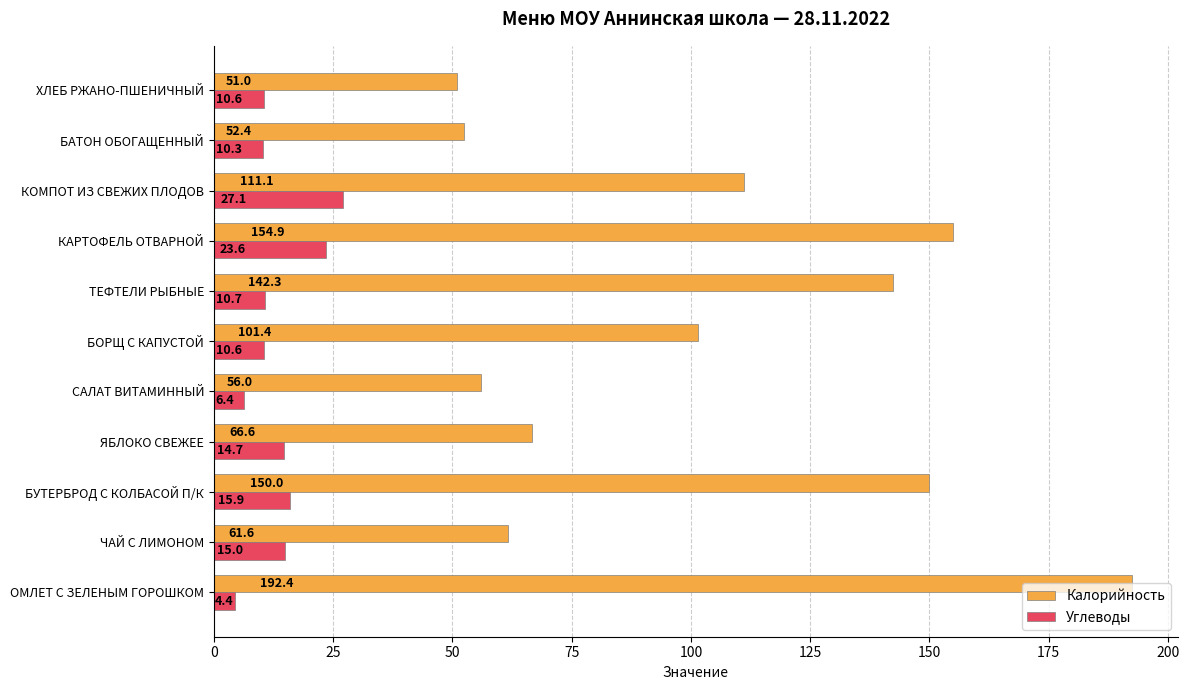

Which series changed the most between ОМЛЕТ С ЗЕЛЕНЫМ ГОРОШКОМ and БОРЩ С КАПУСТОЙ?

Калорийность